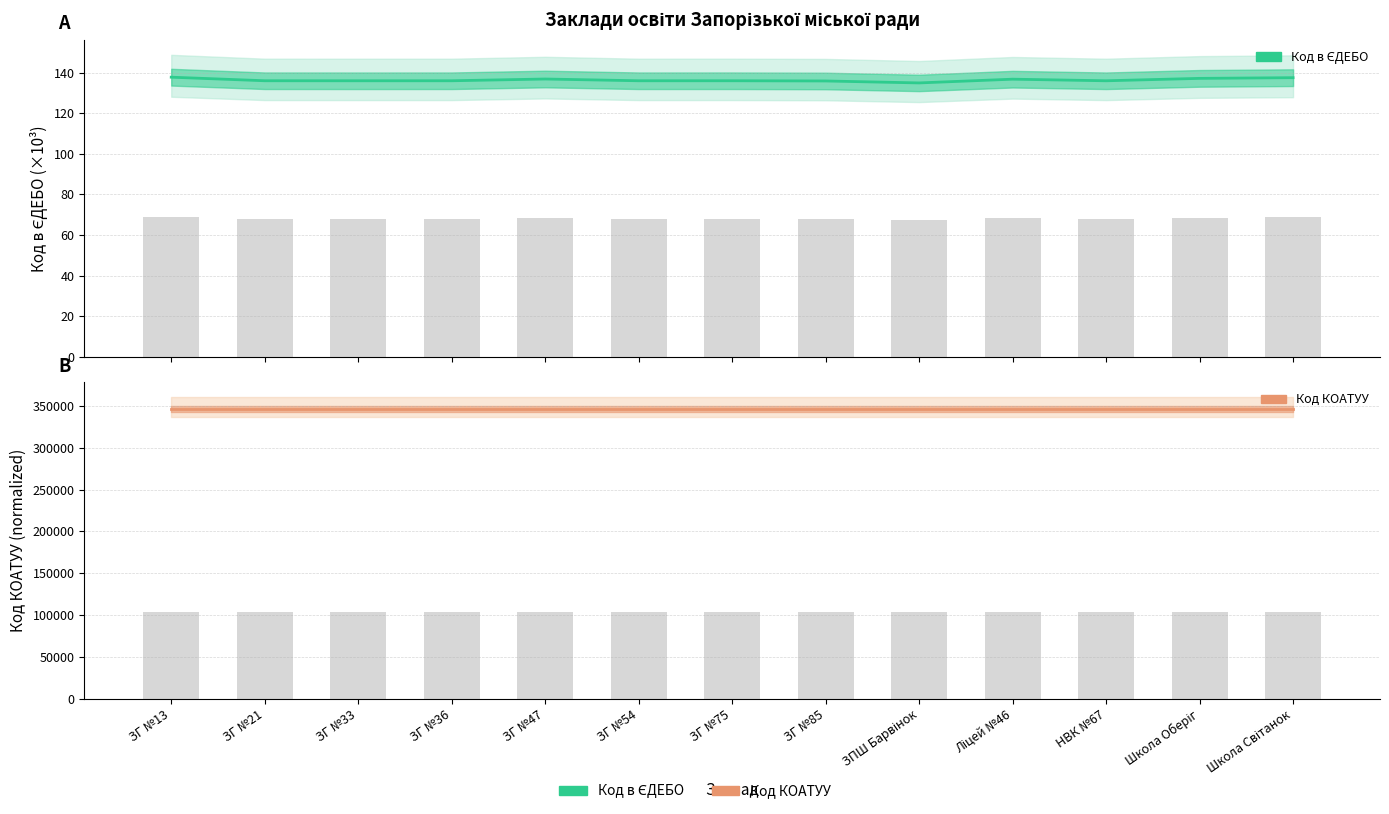

Rank the series by their maximum value, from lowest to highest.

Код в ЄДЕБО, Код КОАТУУ